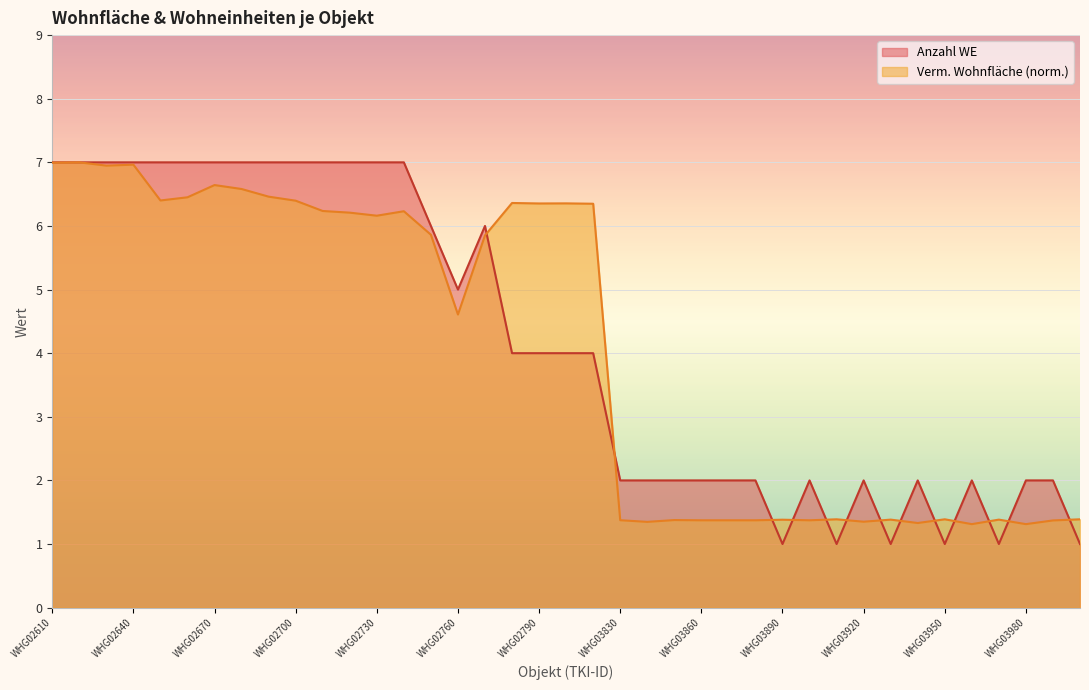

How many series are shown in this chart?

2